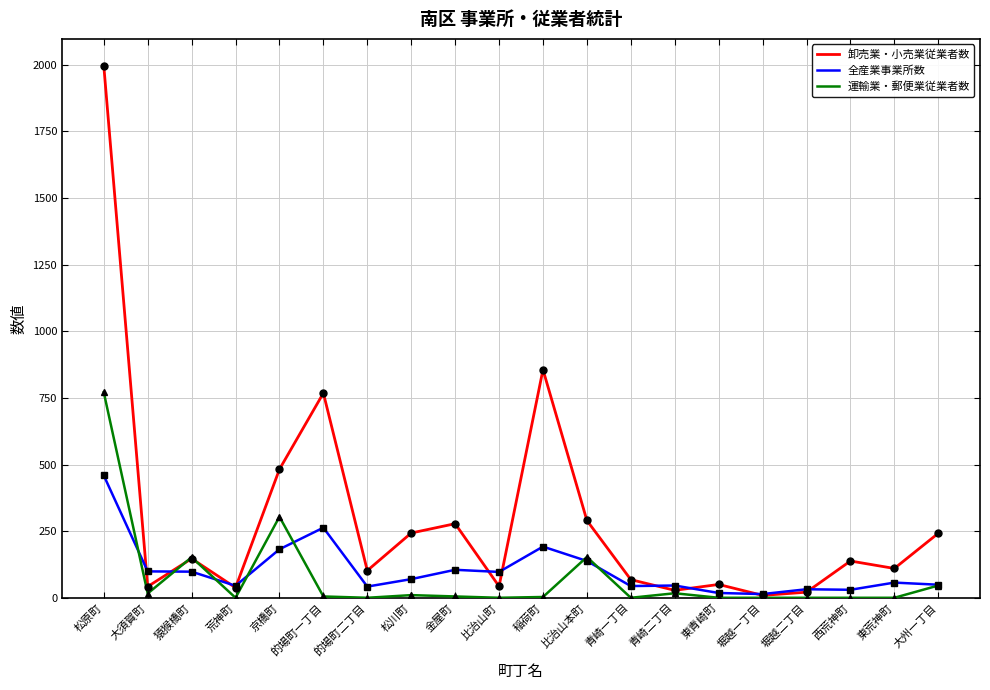

How many lines are shown in the chart?

3